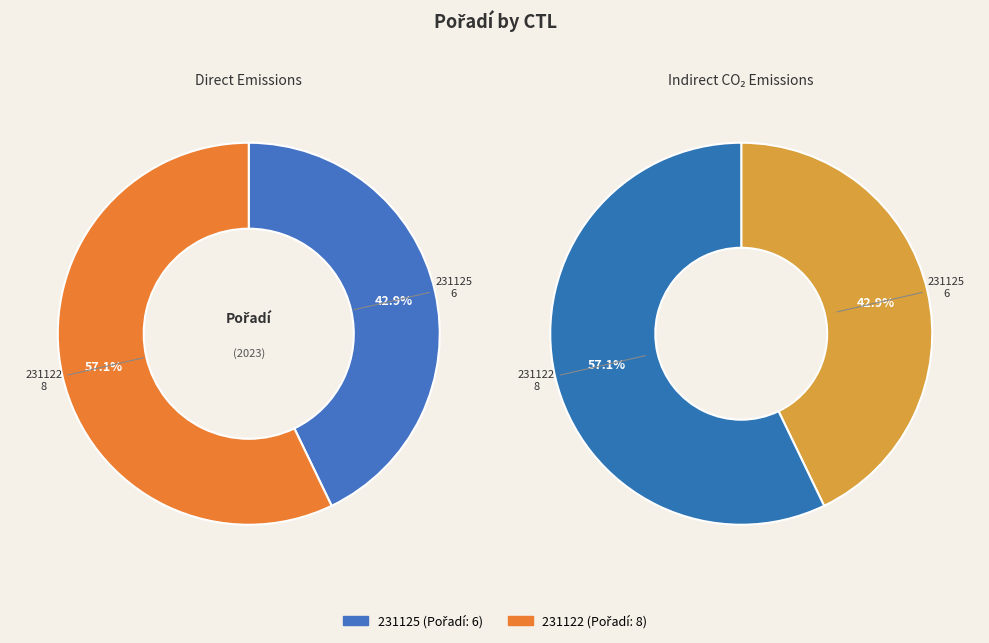

Combined, what portion of the pie is 231122 and 231125?

100.0%